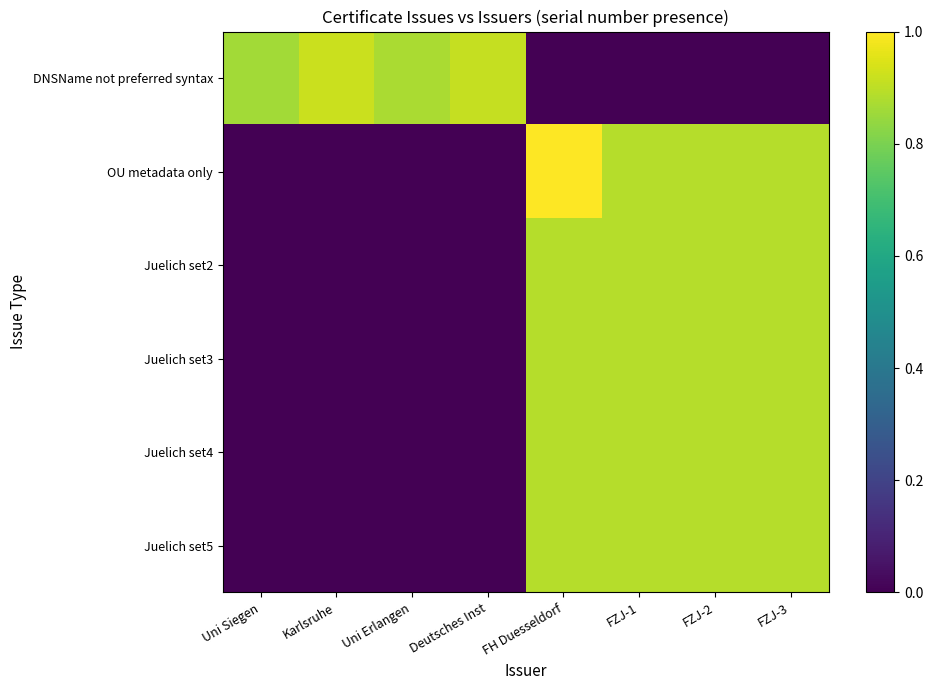

List the series in order of their peak value, highest first.

OU metadata only, DNSName not preferred syntax, Juelich set5, Juelich set4, Juelich set3, Juelich set2